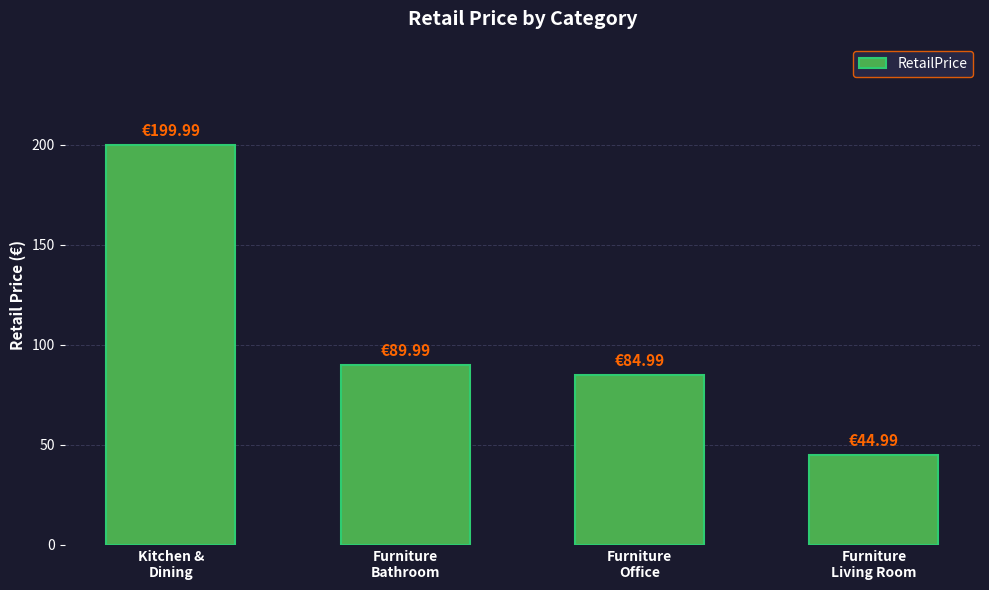

What is the value of the 3rd bar from the left?

85.0